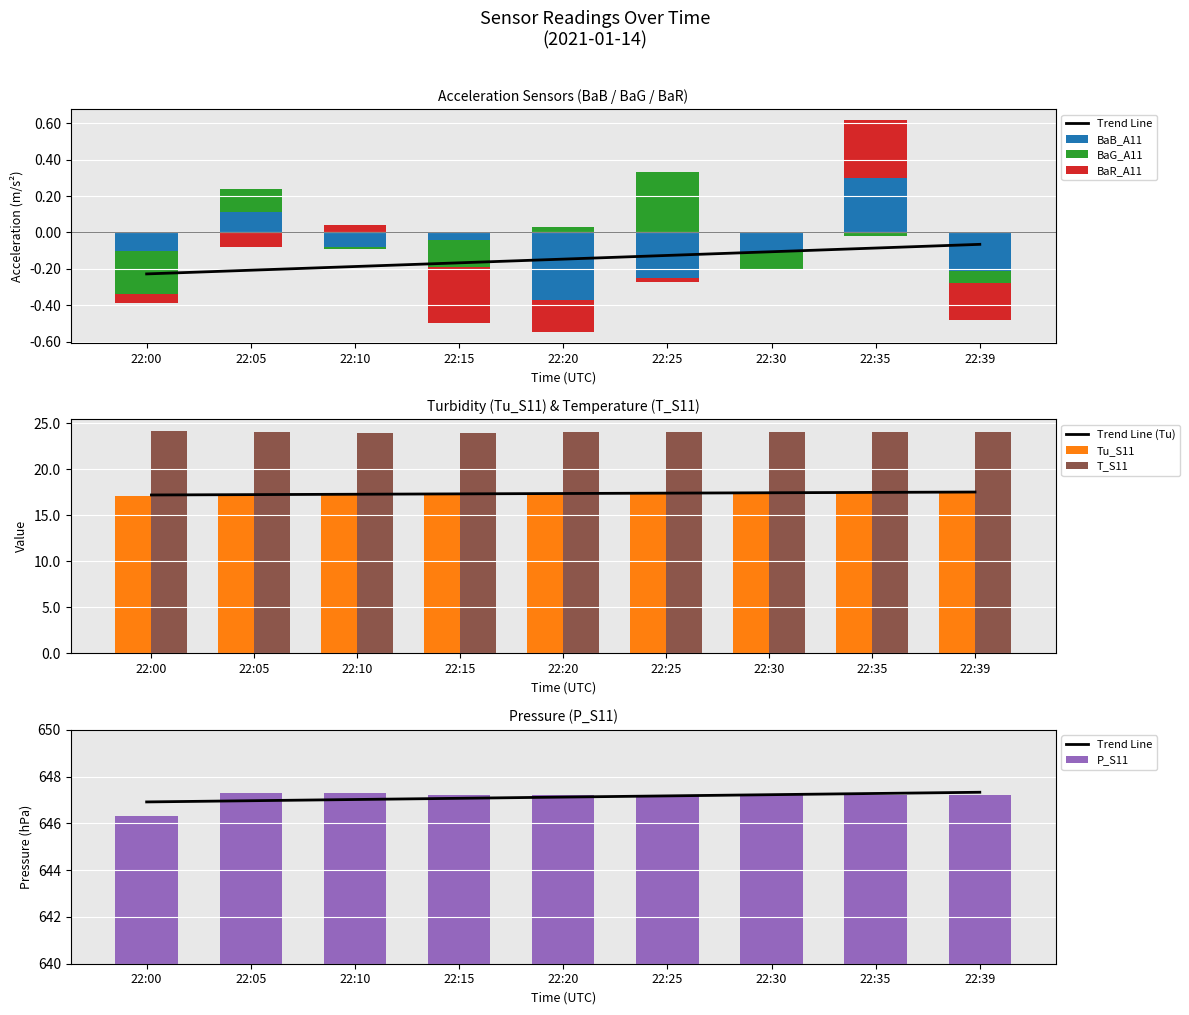

What is the difference between the highest and lowest values at 22:10?

630.0